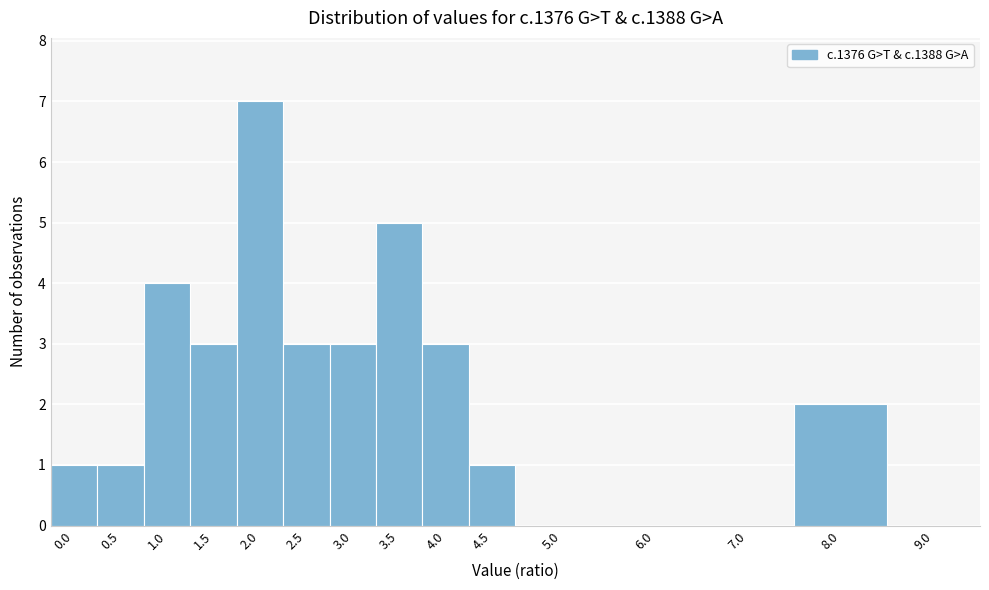

Reading left to right, extract all data points from this chart.

0.0=1	0.5=1	1.0=4	1.5=3	2.0=7	2.5=3	3.0=3	3.5=5	4.0=3	4.5=1	5.0=0	6.0=0	7.0=0	8.0=2	9.0=0